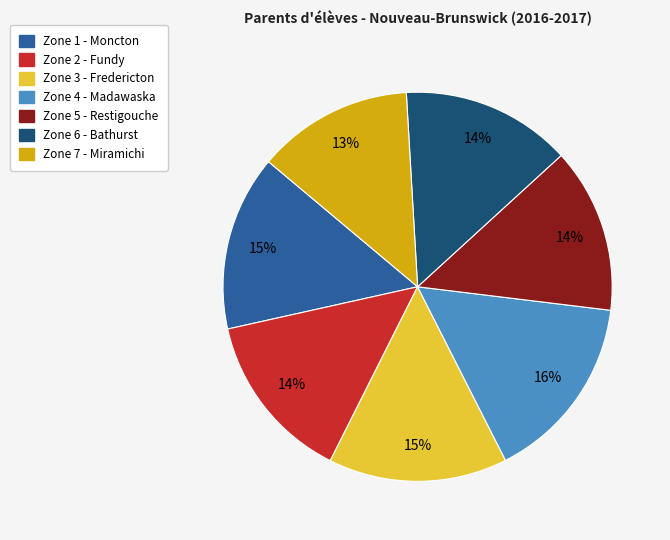

To the nearest percent, what portion does Zone 6 - Bathurst represent?

14%